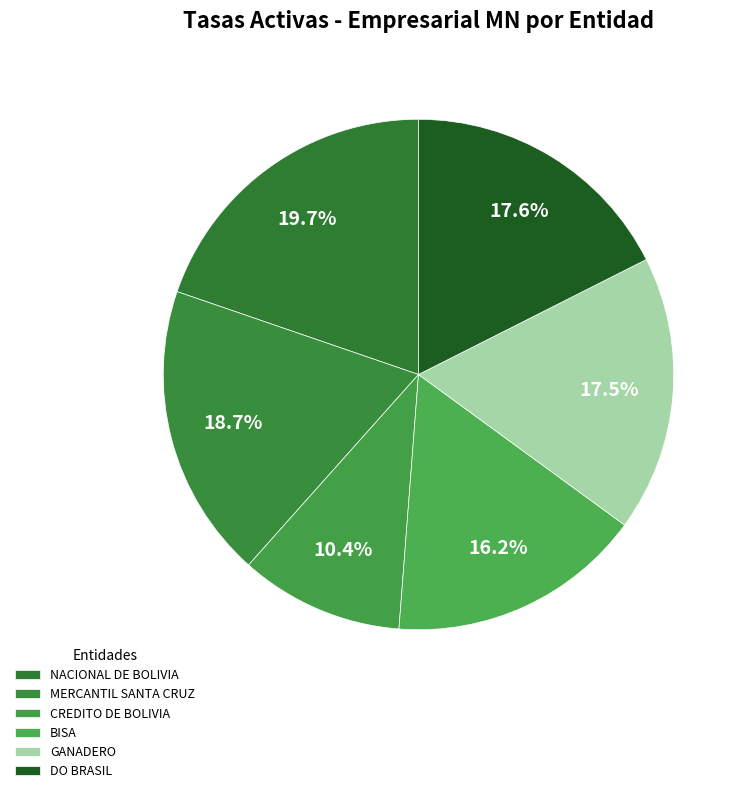

How many segments does this pie chart have?

6